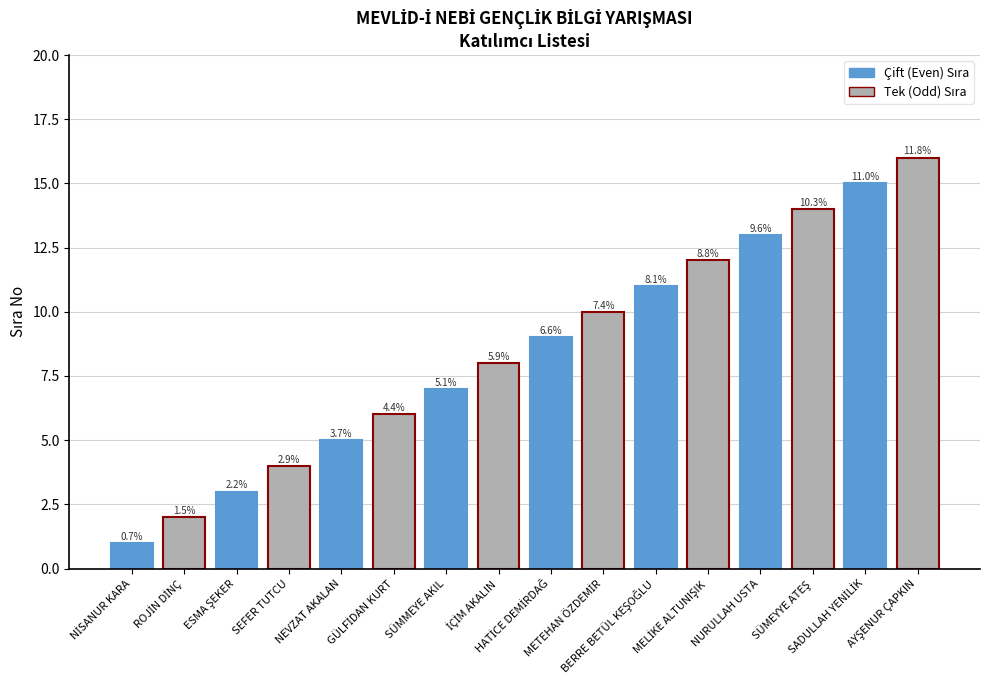

How many bars are there in total?

16